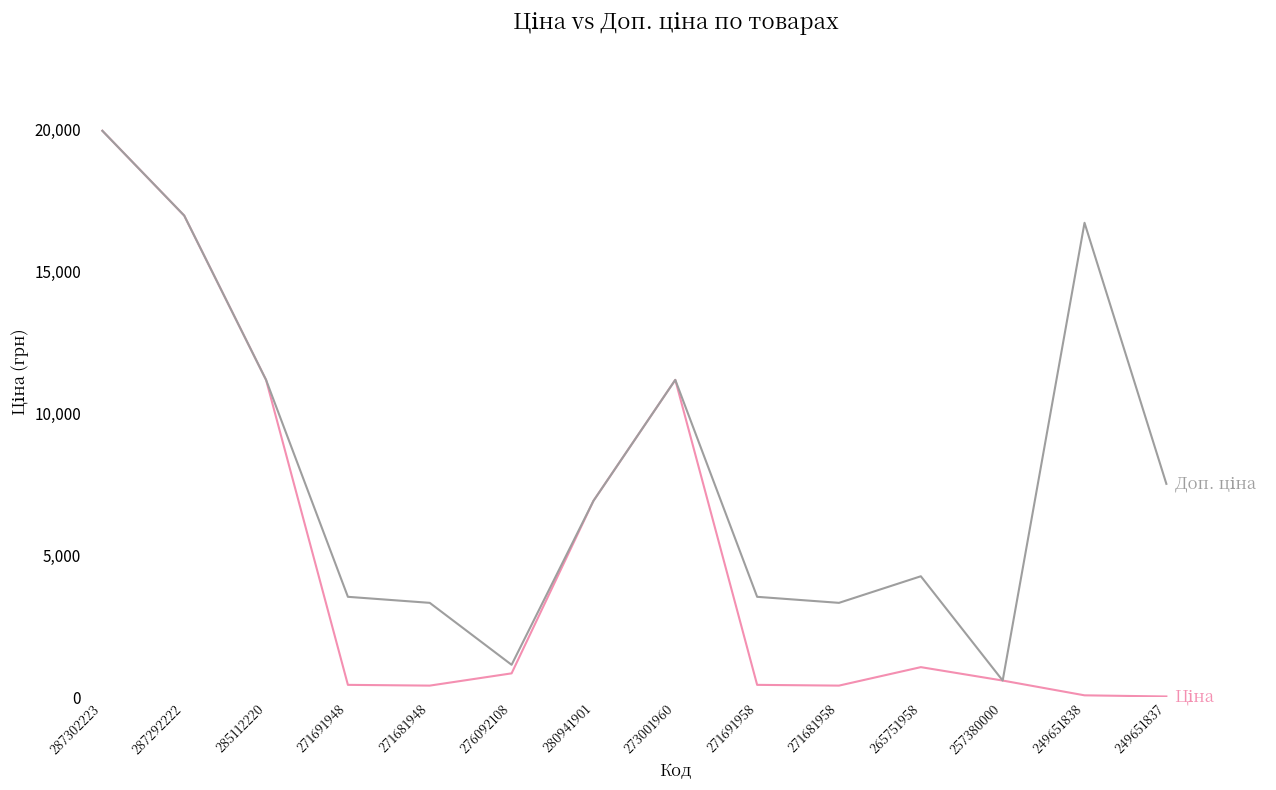

What is the total value across all series at 265751958?

5336.8